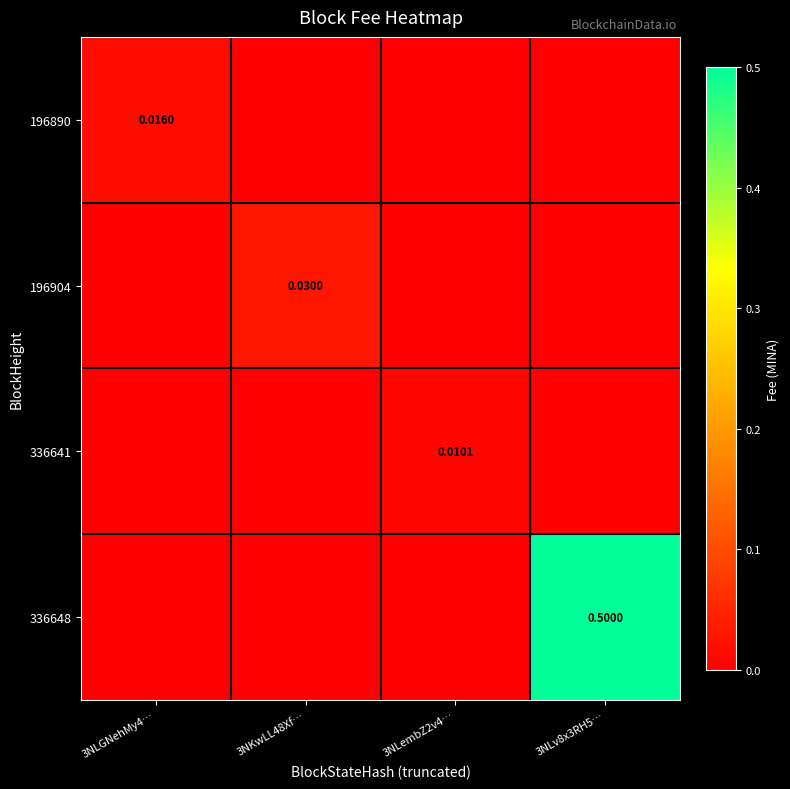

Is it true that 196890 equals 0.0 at 3NLGNehMy4…?

True